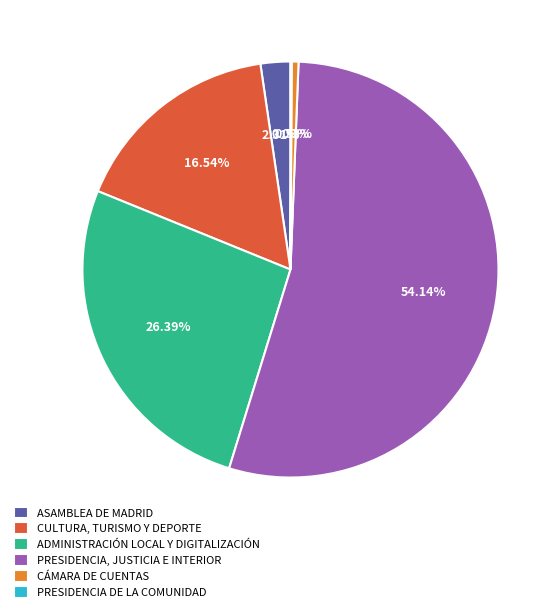

Which category has the biggest portion of the pie?

PRESIDENCIA, JUSTICIA E INTERIOR